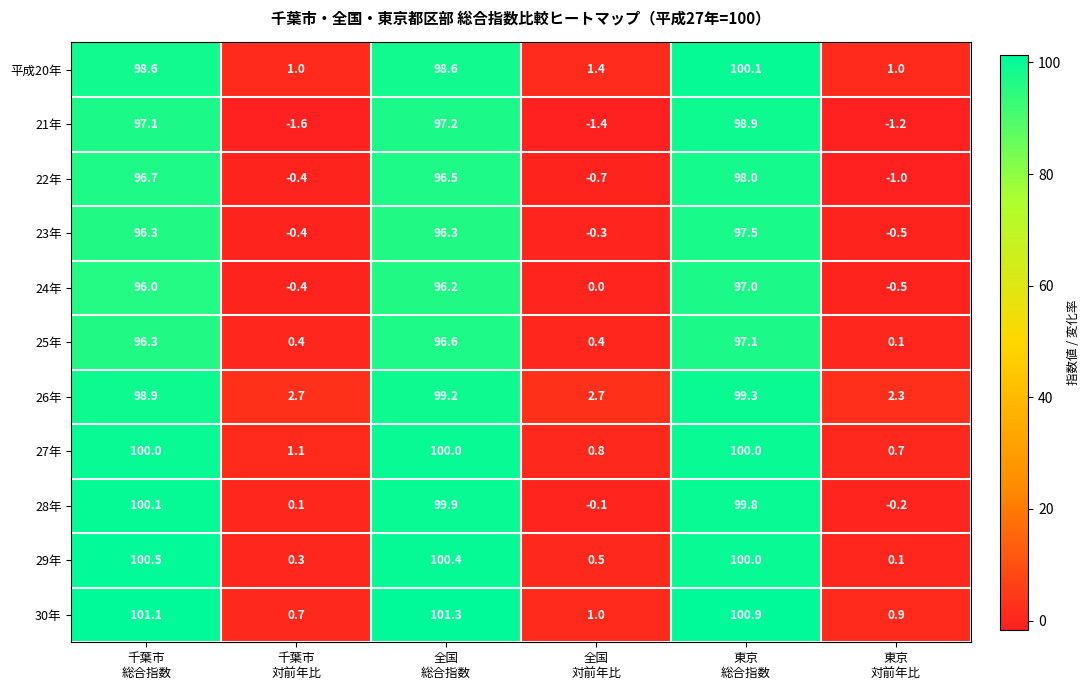

Which series has the largest range (max minus min)?

30年